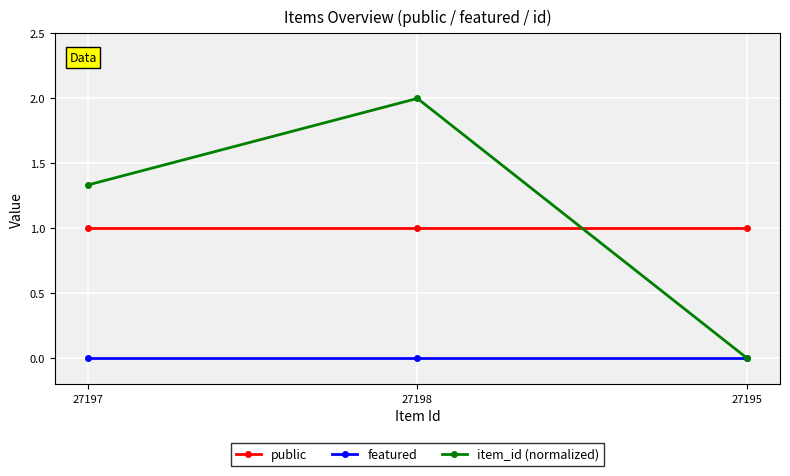

What is the approximate value of public at 27195?

1.0